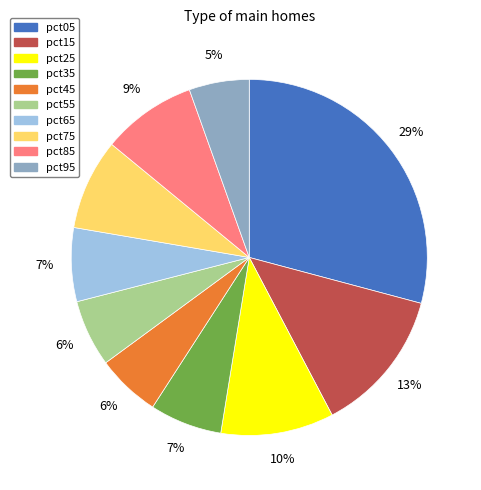

Which has a higher value, pct15 or pct35?

pct15